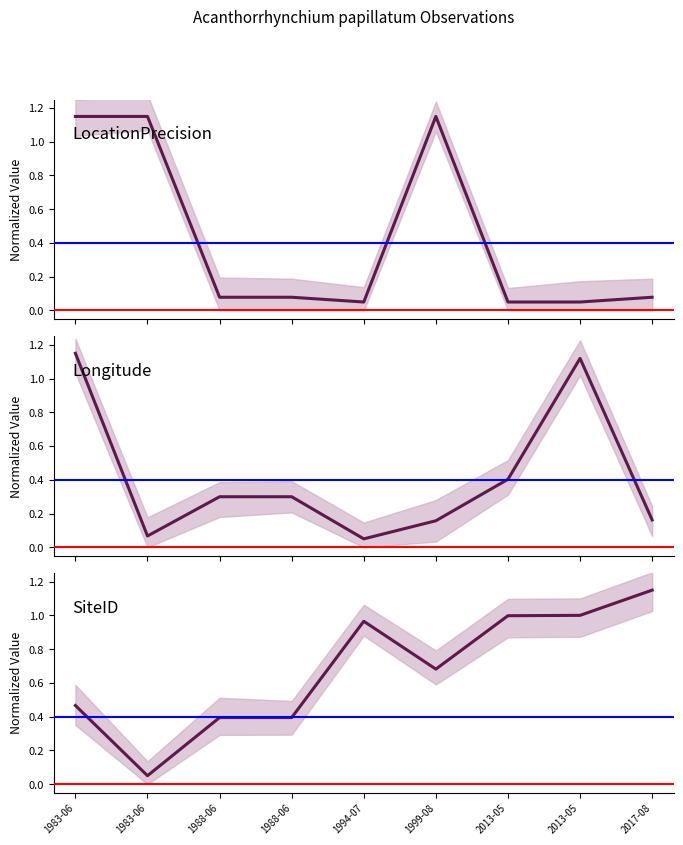

Read the LocationPrecision value at 1999-08.

1.2